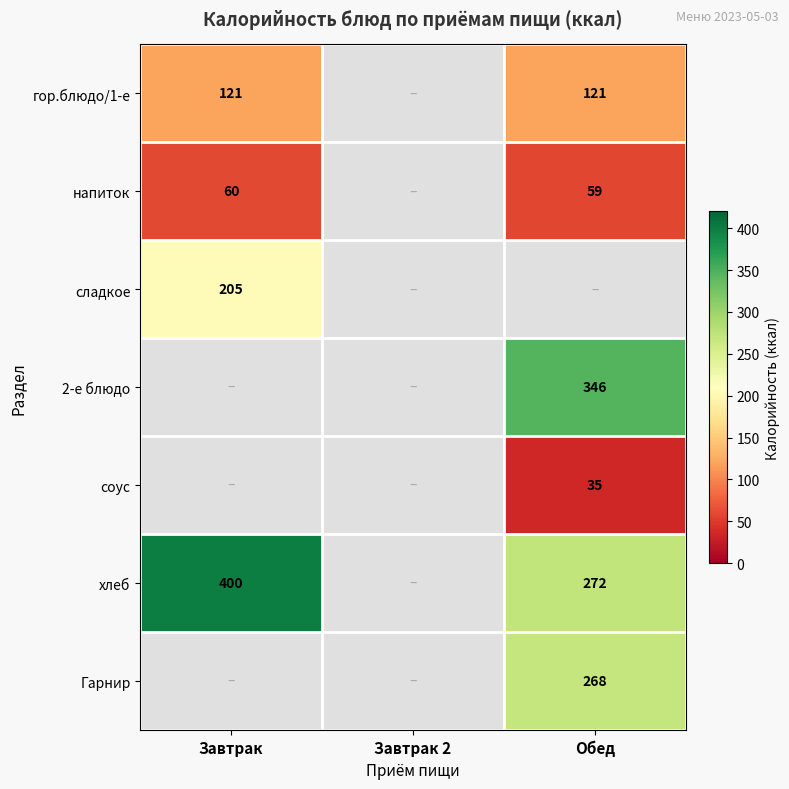

Is the value of гор.блюдо/1-е at Обед greater than the value of 2-е блюдо at Обед?

No